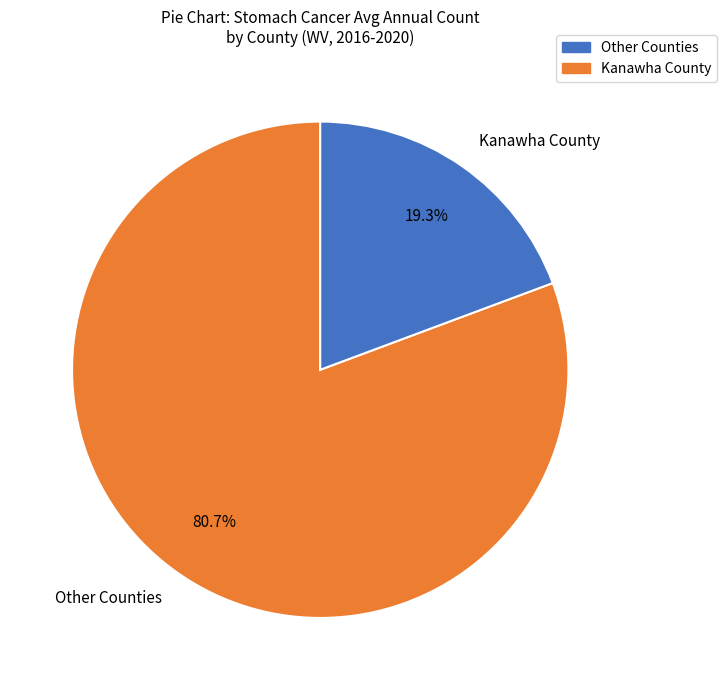

Between Other Counties and Kanawha County, which is larger?

Other Counties